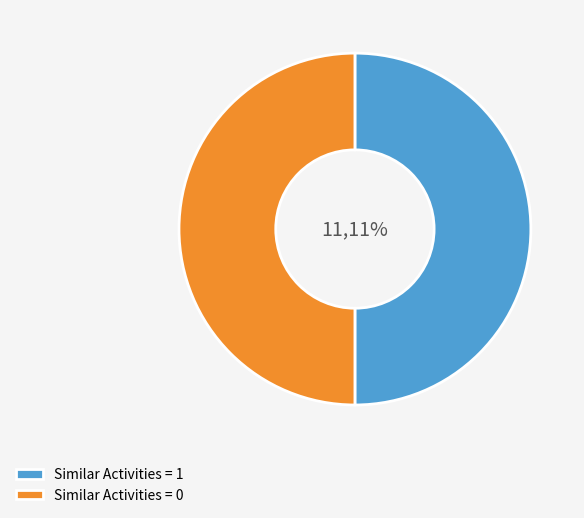

Do 2 and 3 together represent more than half of the pie?

No